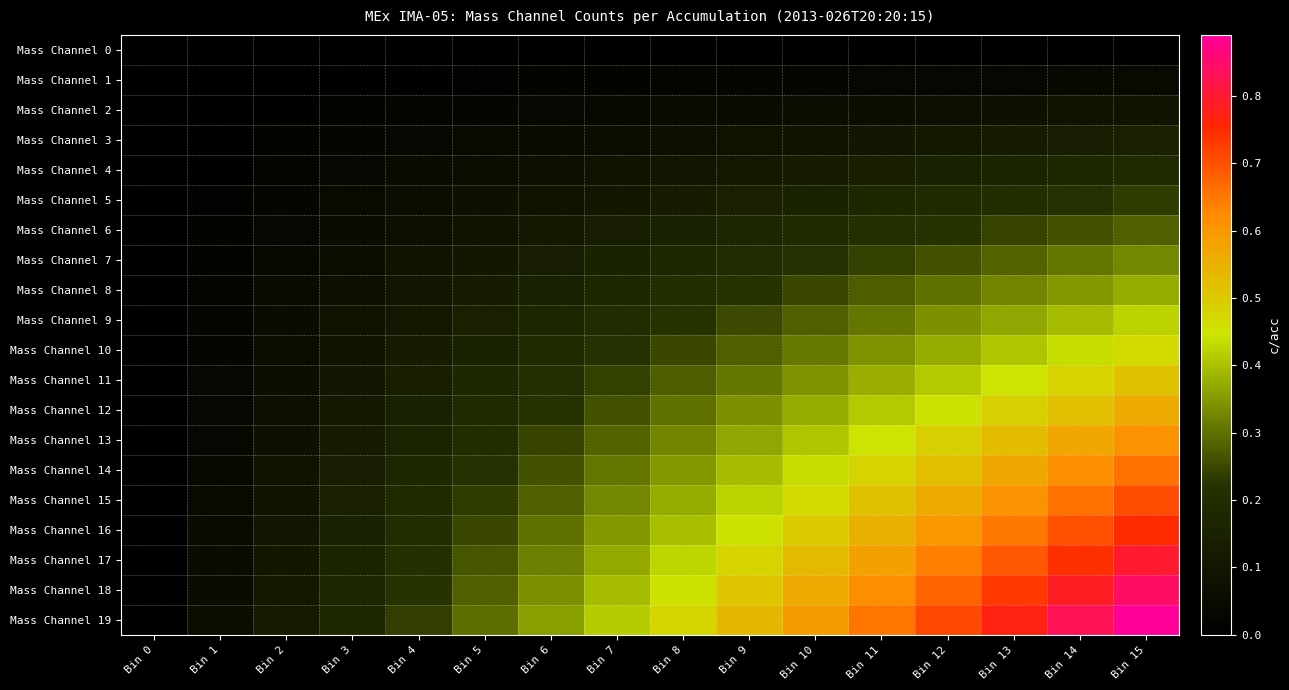

Count the number of data series in this chart.

20